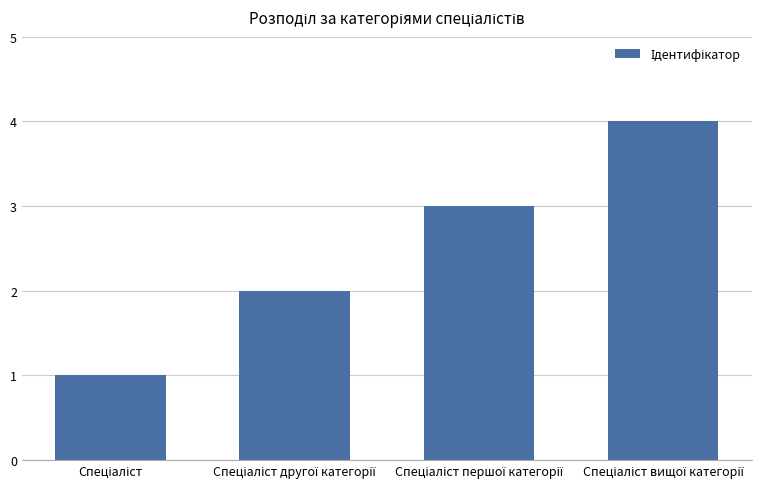

What is the difference between the maximum and minimum values?

3